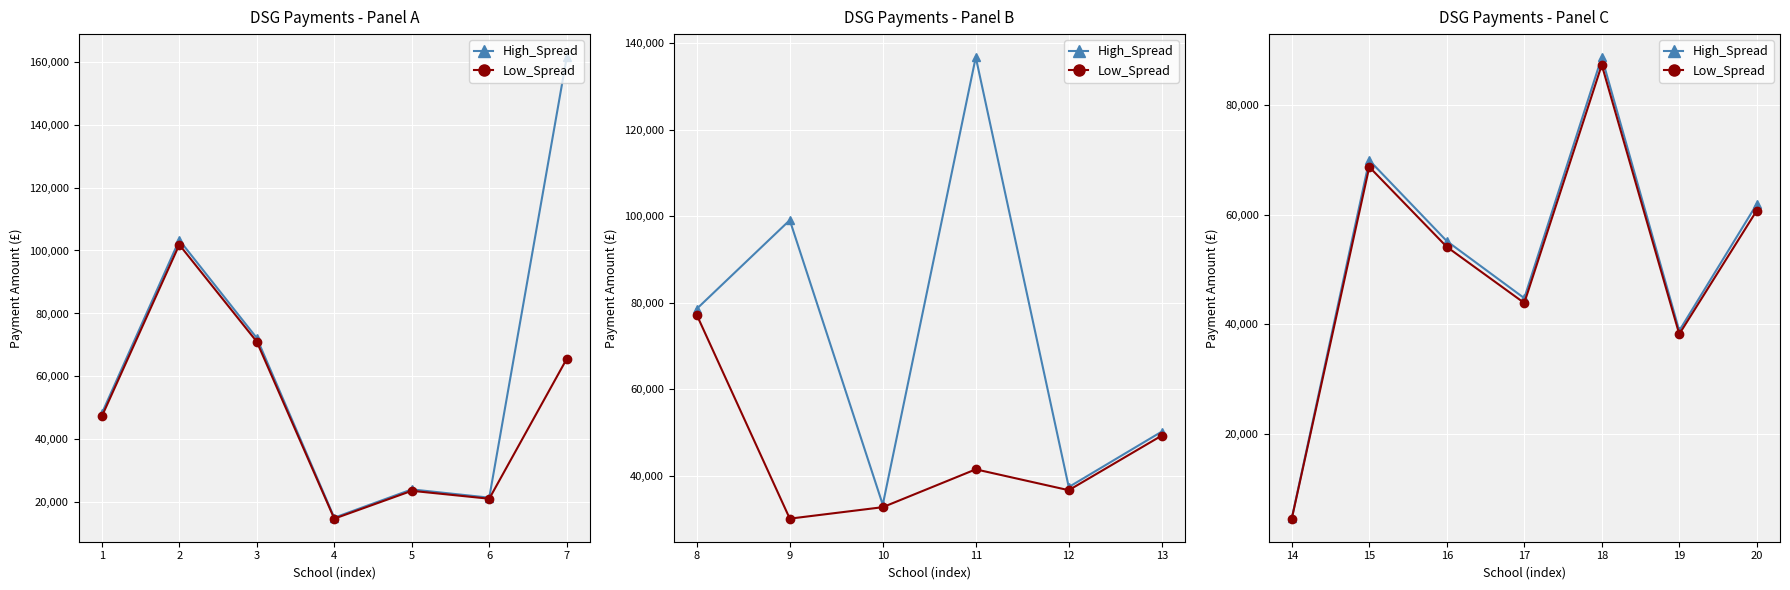

What is the difference between the maximum and minimum values in the High_Spread series?

84095.1